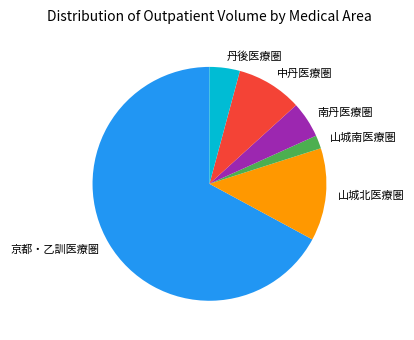

Rank the categories by value from lowest to highest.

山城南医療圏, 丹後医療圏, 南丹医療圏, 中丹医療圏, 山城北医療圏, 京都・乙訓医療圏